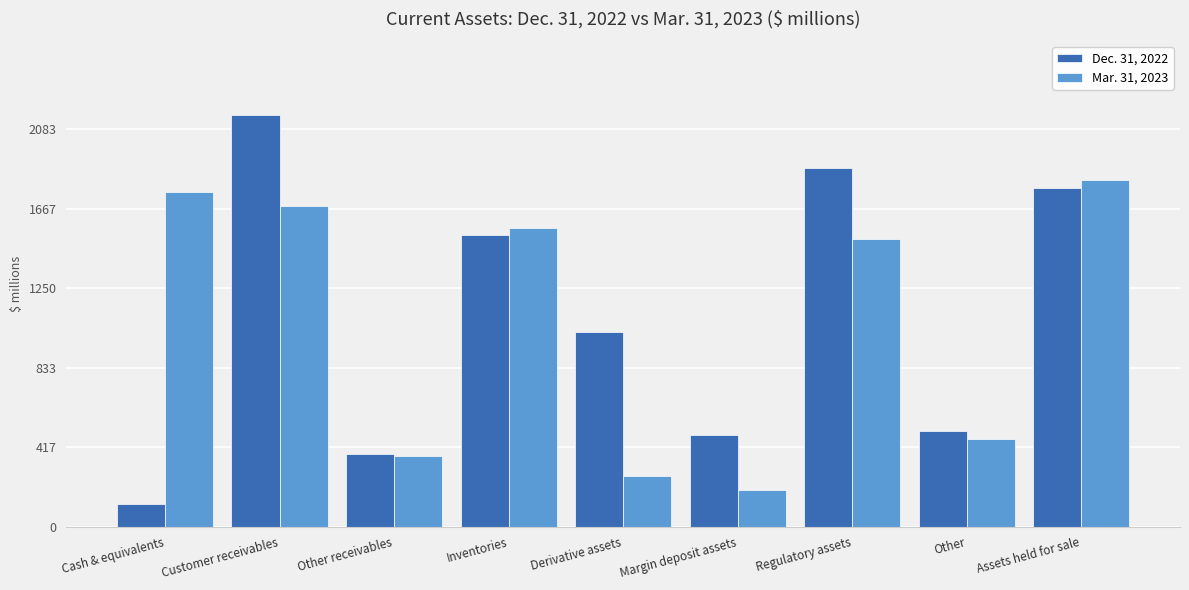

Between Customer receivables and Other receivables, which series saw the biggest shift?

Dec. 31, 2022